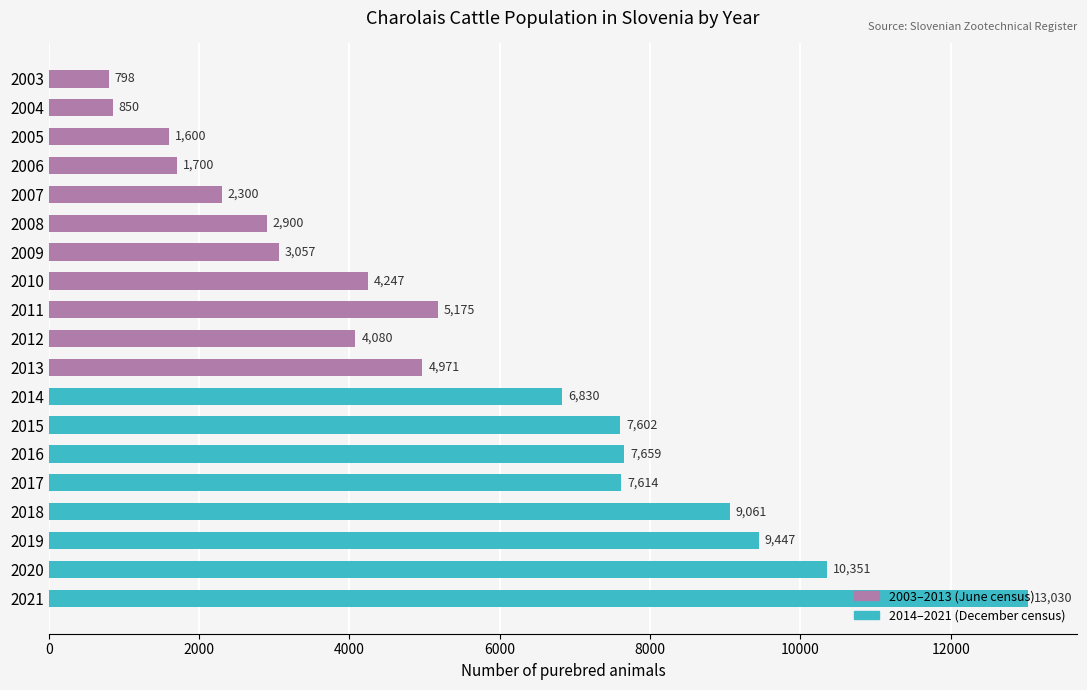

Between 2017 and 2012, which is larger?

2017